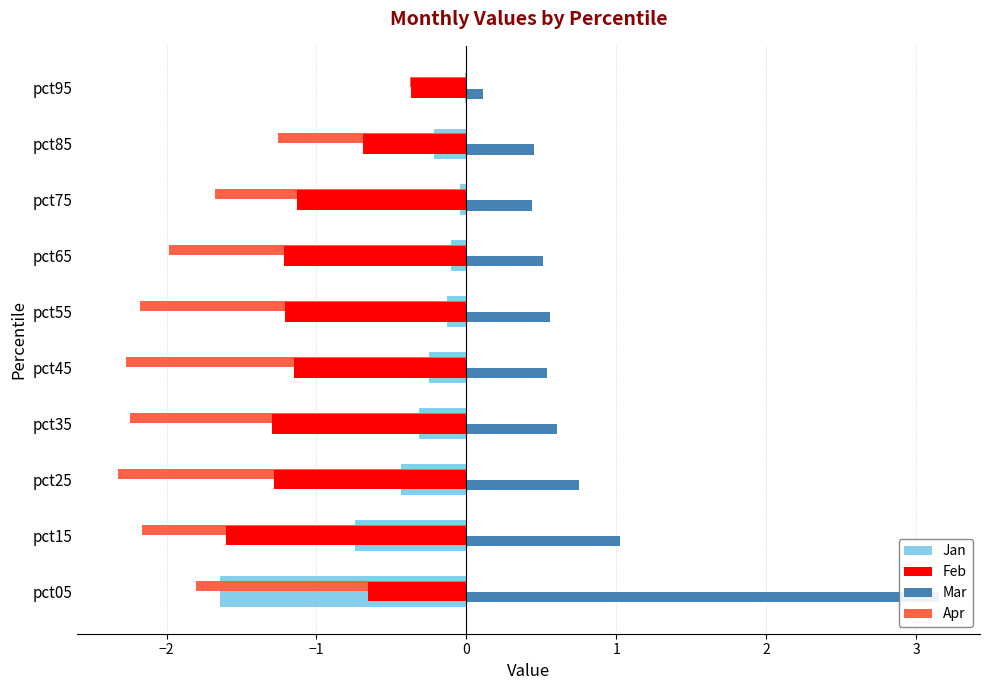

Which series has the largest range (max minus min)?

Mar